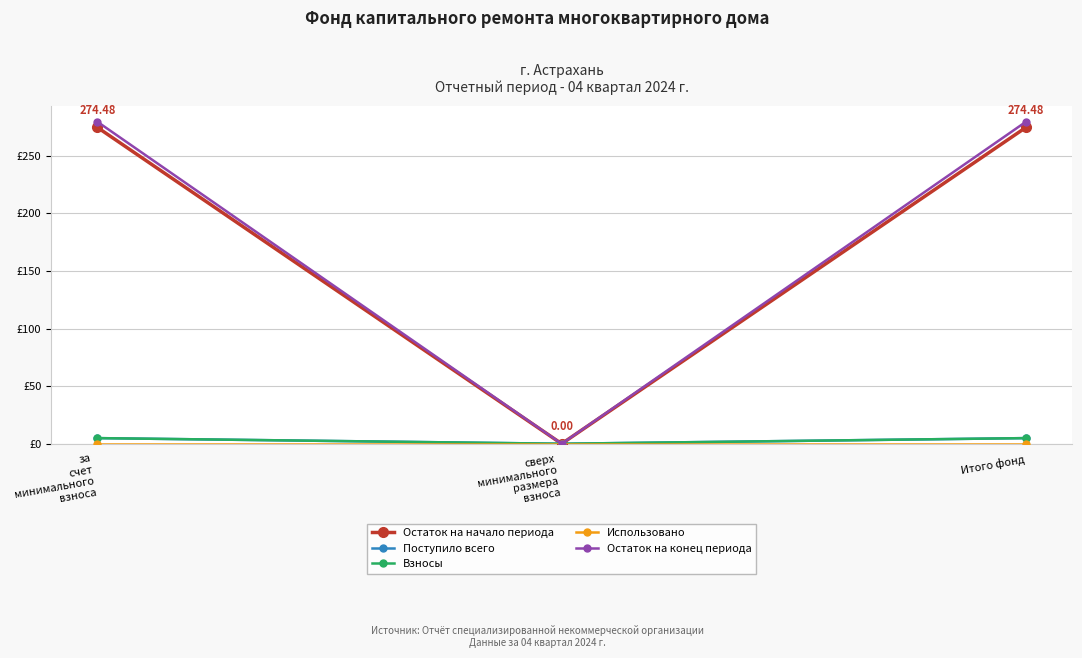

Is this an area chart (filled region under the line)?

No